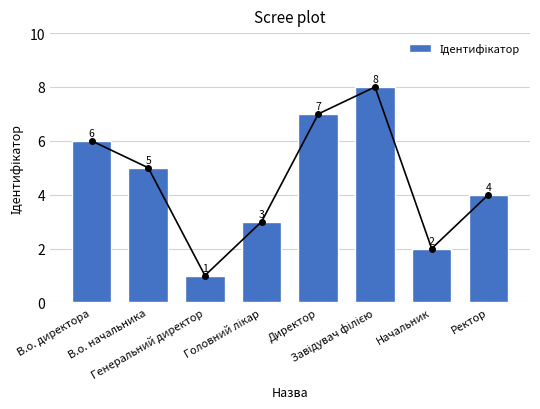

How many distinct data groups are displayed?

1